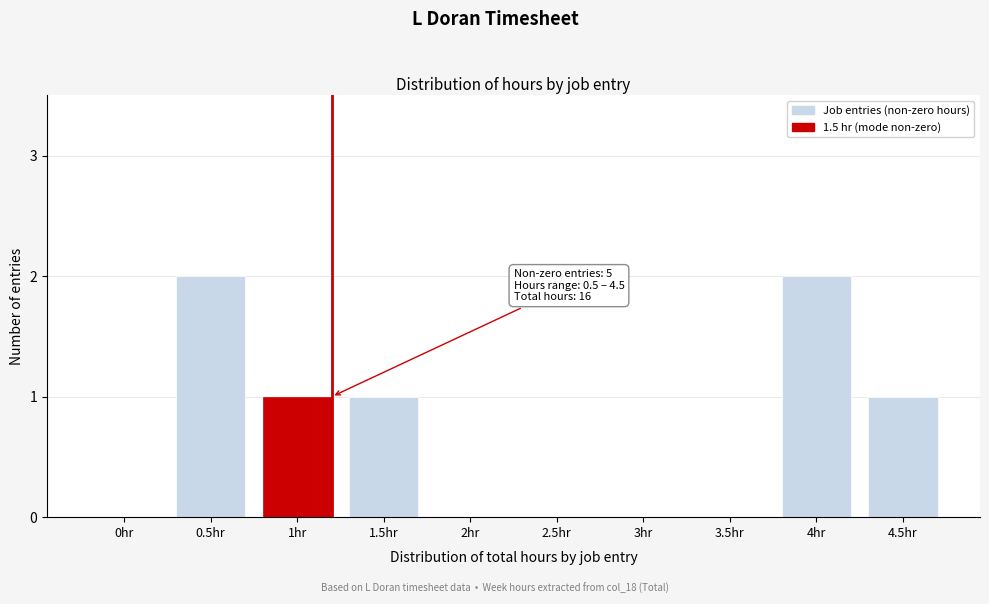

Reading right to left, list all the values displayed in this chart.

4.5hr=1	4hr=2	3.5hr=0	3hr=0	2.5hr=0	2hr=0	1.5hr=1	1hr=1	0.5hr=2	0hr=0